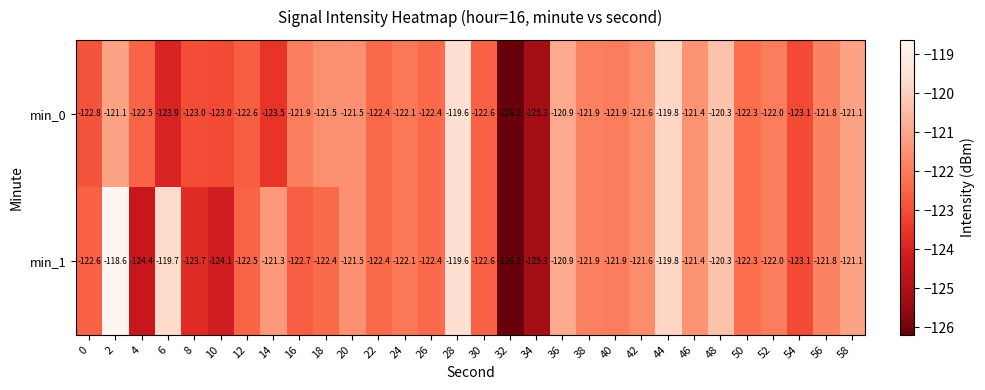

At which category is the sum across all series the highest?

28